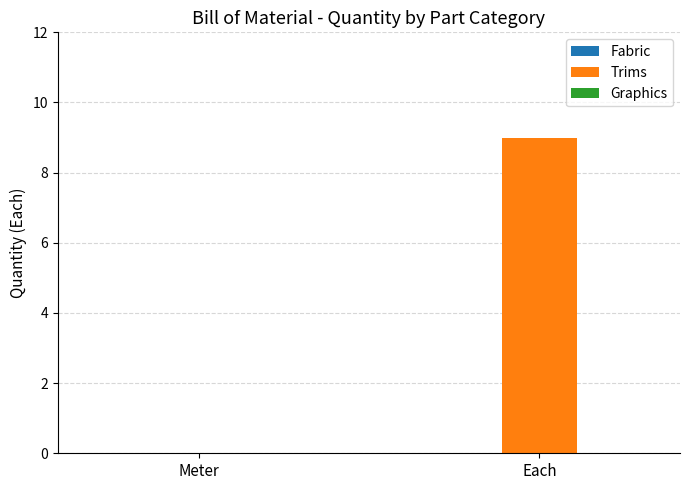

What is the greatest value displayed?

9